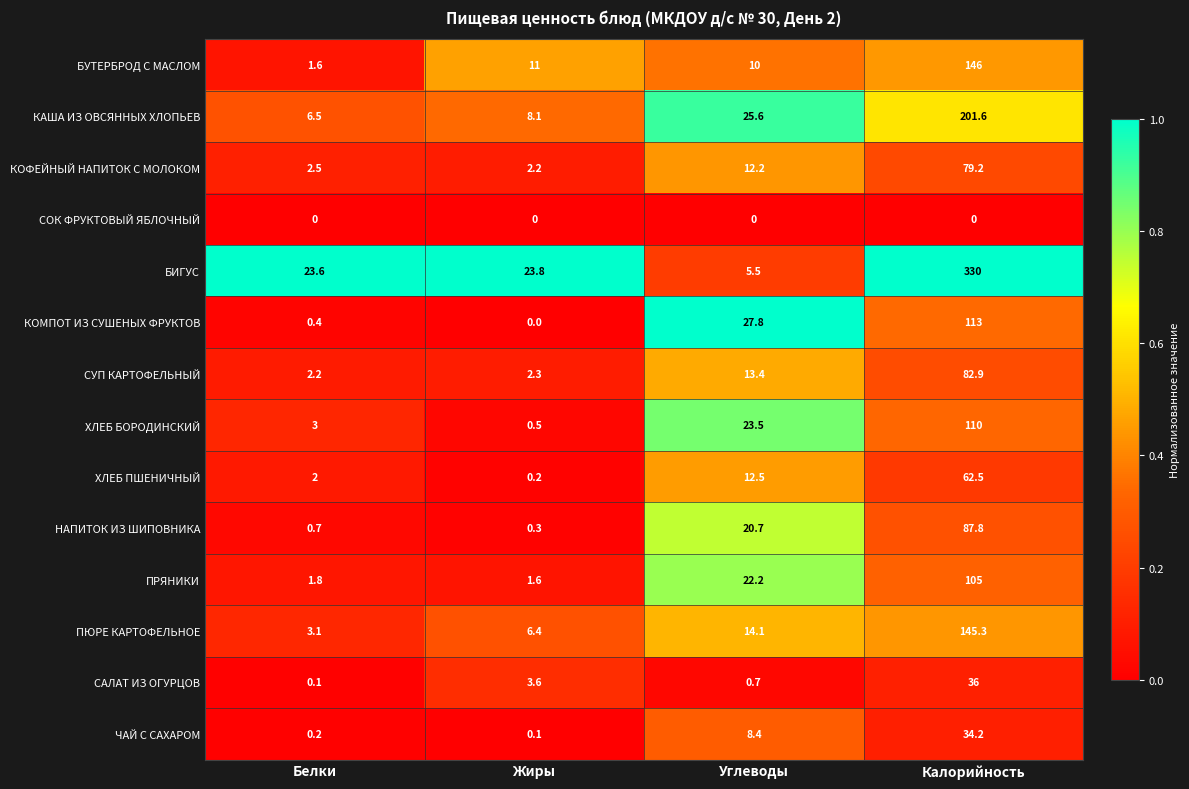

What is the difference between the second highest and second lowest values in the СУП КАРТОФЕЛЬНЫЙ series?

11.1